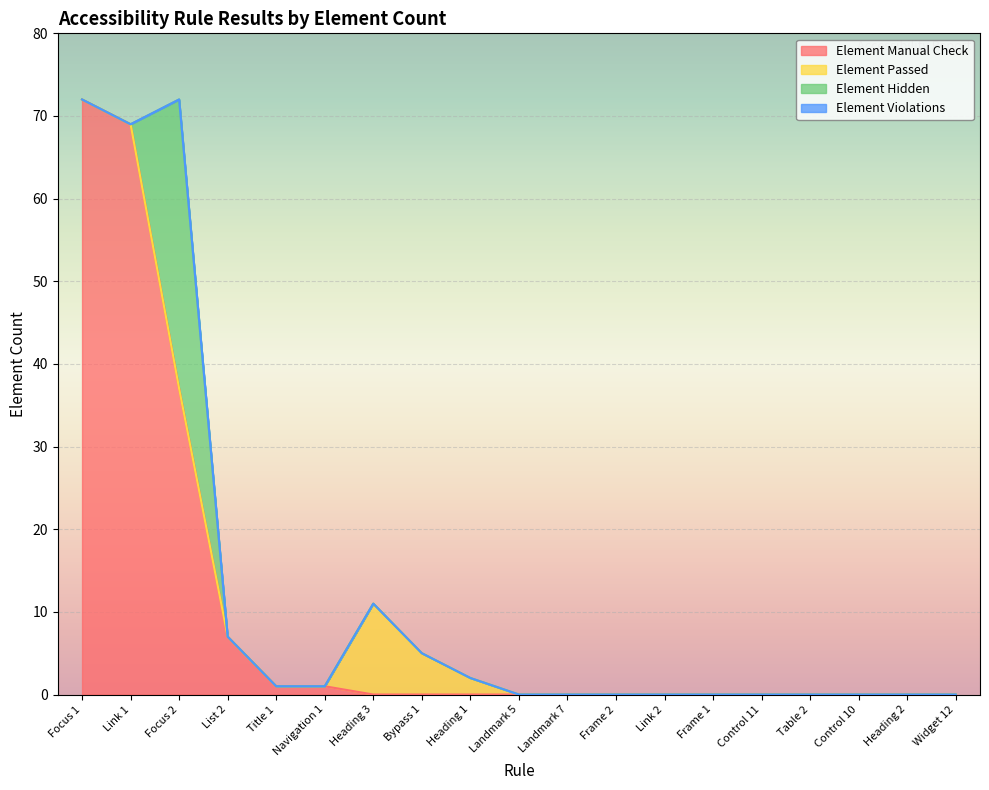

Reading left to right, transcribe all the data shown in this chart.

Element Manual Check: 72	69	37	7	1	1	0	0	0	0	0	0	0	0	0	0	0	0	0
Element Passed: 0	0	0	0	0	0	11	5	2	0	0	0	0	0	0	0	0	0	0
Element Hidden: 0	0	35	0	0	0	0	0	0	0	0	0	0	0	0	0	0	0	0
Element Violations: 0	0	0	0	0	0	0	0	0	0	0	0	0	0	0	0	0	0	0